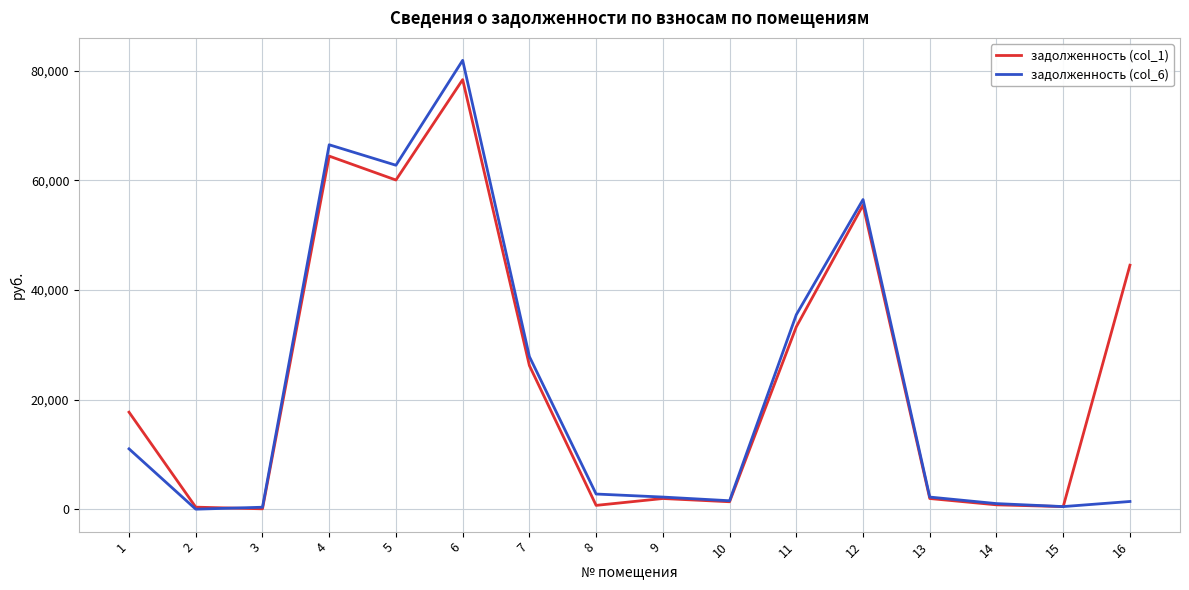

The value of задолженность (col_1) at 16 is 69404.4. True or false?

False